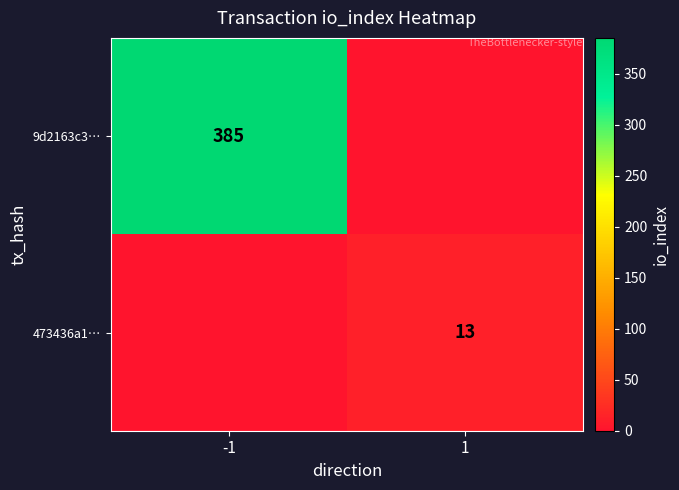

How many distinct data groups are displayed?

2